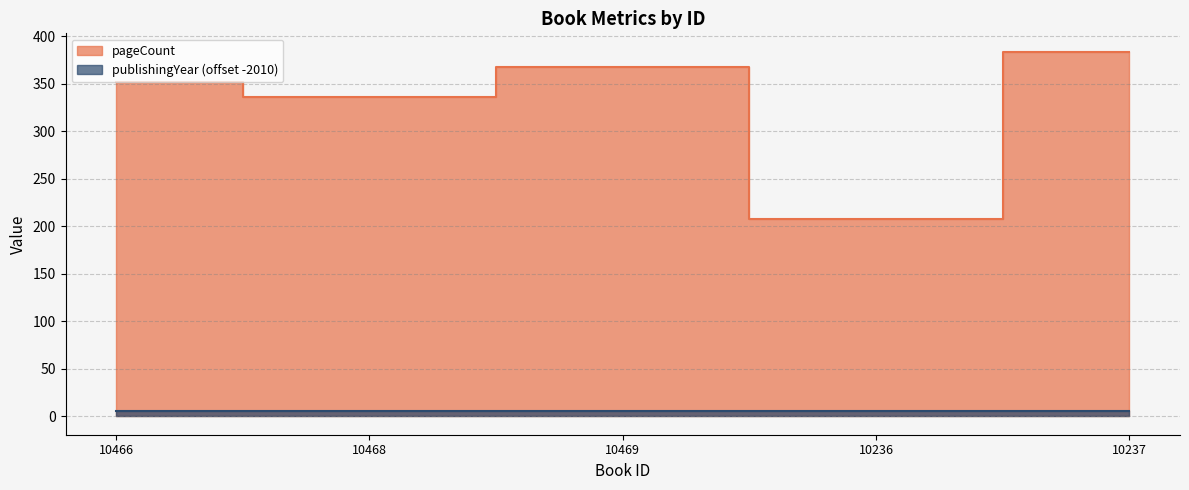

Approximately how many times larger is the value at 10468 compared to 10236?

1.6